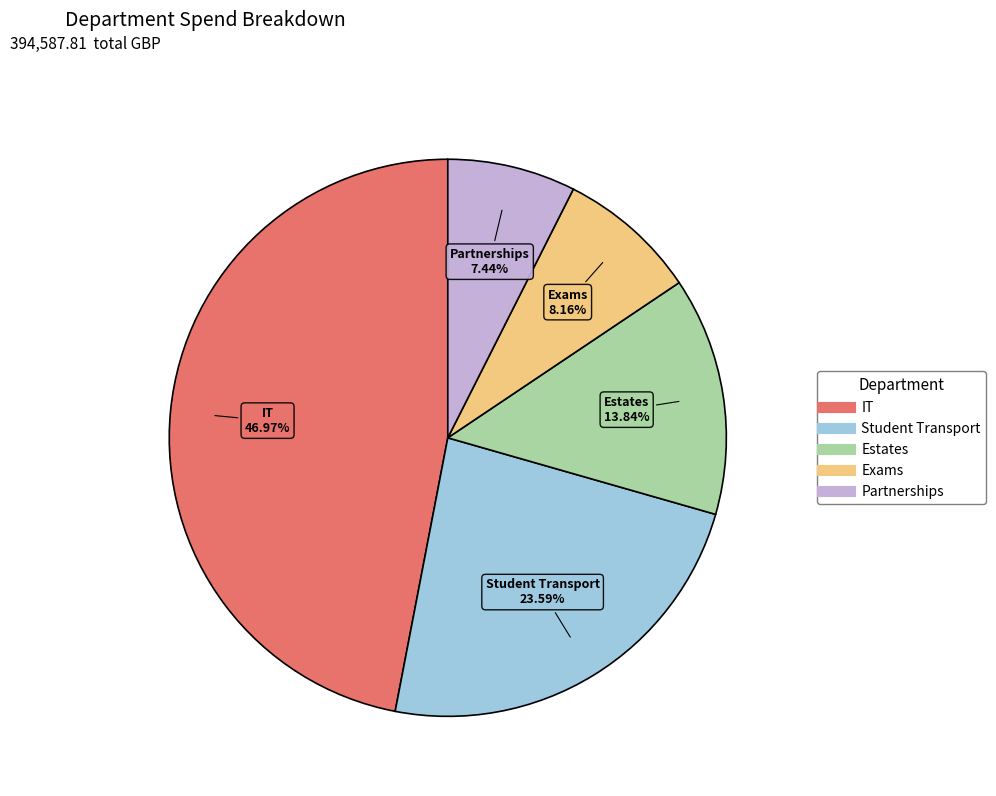

Is it true that Partnerships is 7% of the pie?

True